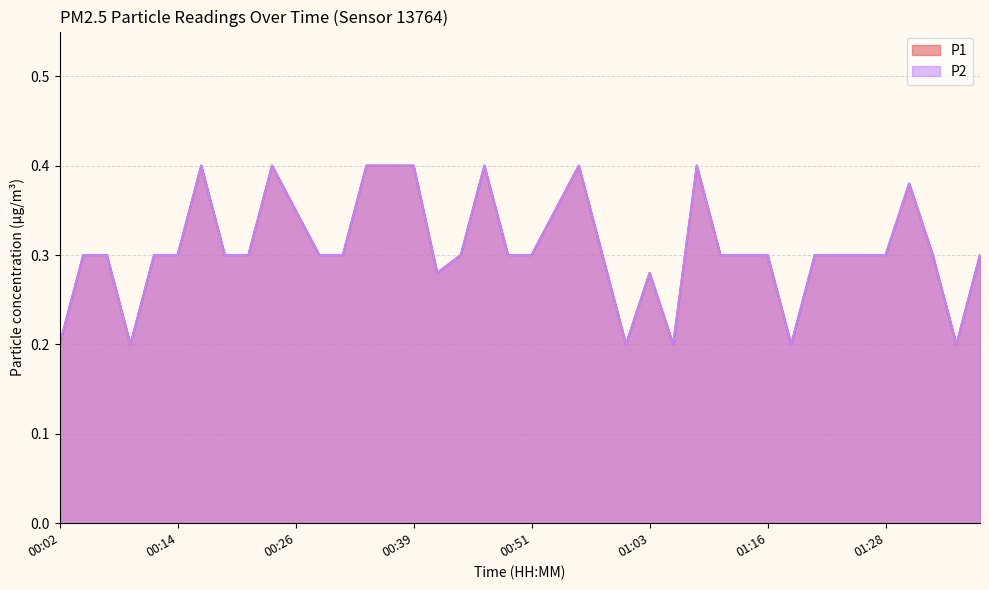

What is the sum of all P1 values?

12.3